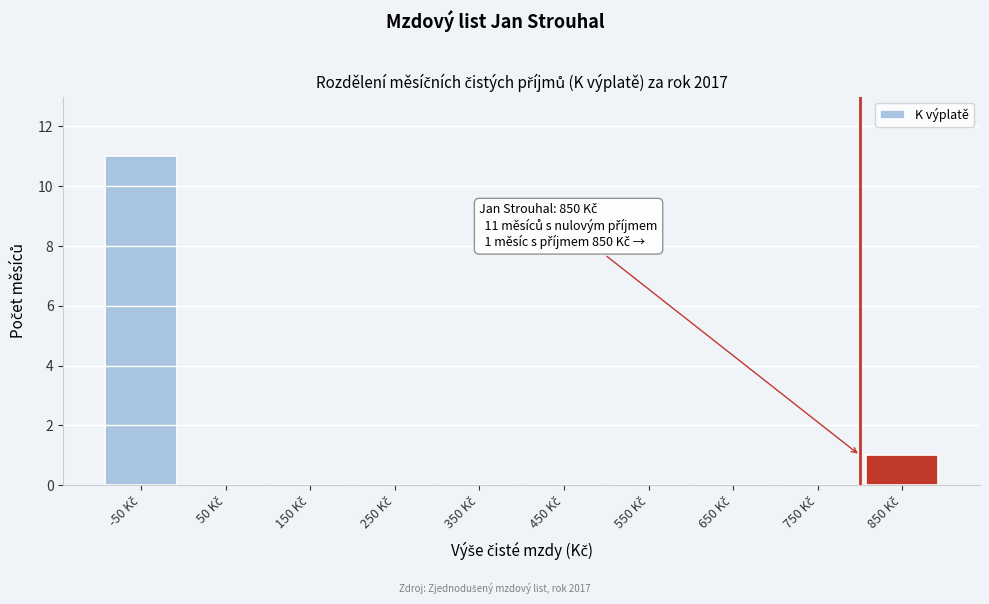

What is the maximum value shown in the chart?

11